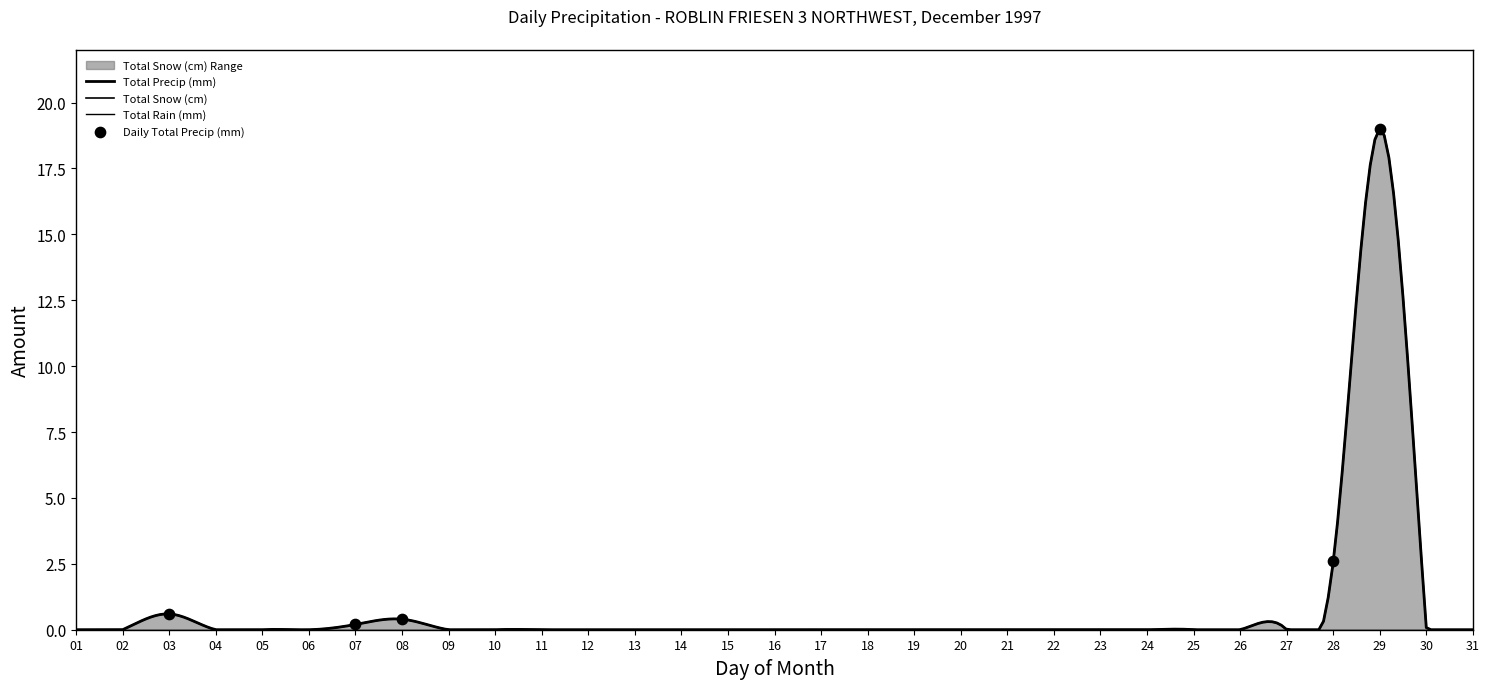

At how many categories does at least one series exceed 14?

1